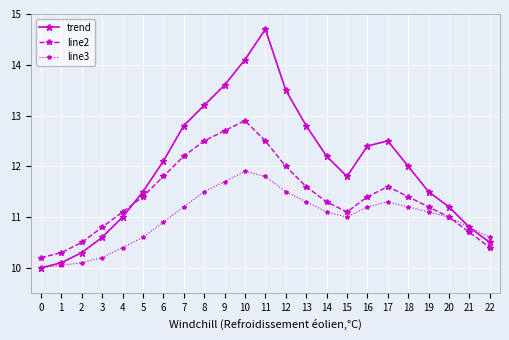

What is the sum of the line3 values at 21 and 20?

21.8